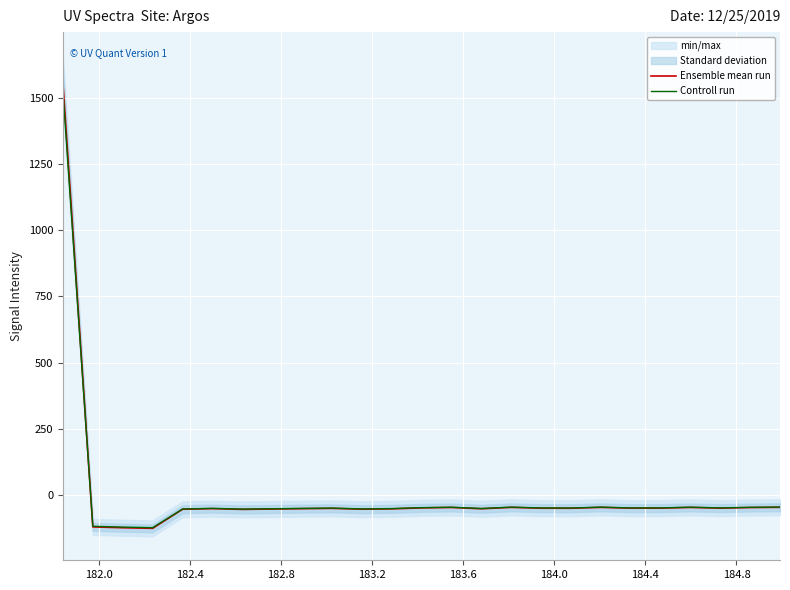

Reading right to left, list all the values displayed in this chart.

Ensemble mean run: -47.0	-47.9	-50.2	-47.5	-50.2	-50.3	-47.3	-50.6	-50.5	-47.3	-52.5	-47.7	-49.3	-52.9	-54.2	-51.0	-52.2	-53.6	-54.9	-52.1	-54.4	-126.5	-124.2	-121.1	1558.0
Controll run: -46.1	-47.0	-49.2	-46.5	-49.2	-49.3	-46.3	-49.6	-49.4	-46.3	-51.5	-46.7	-48.3	-51.9	-53.1	-50.0	-51.1	-52.5	-53.8	-51.0	-53.3	-123.9	-121.8	-118.7	1526.8